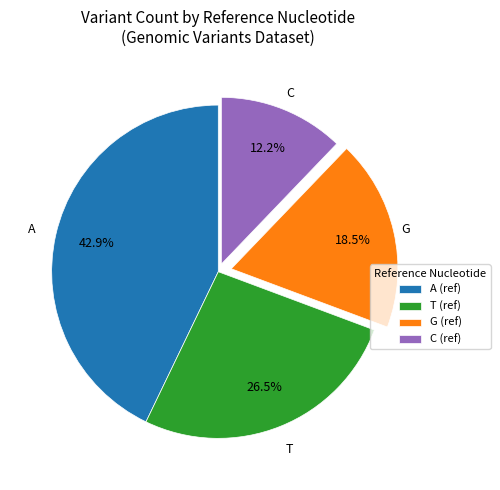

How much of the chart is everything except G (ref)?

81.5%